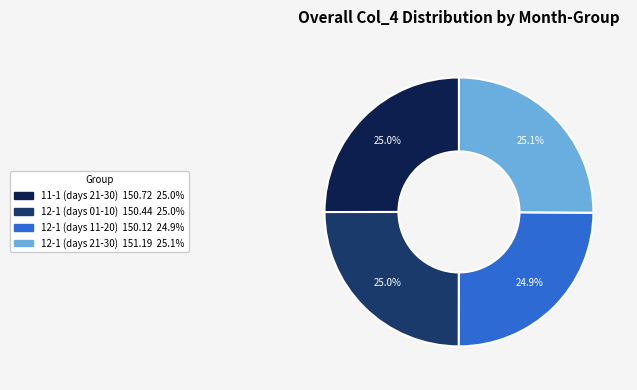

Is there a majority slice in this chart?

No